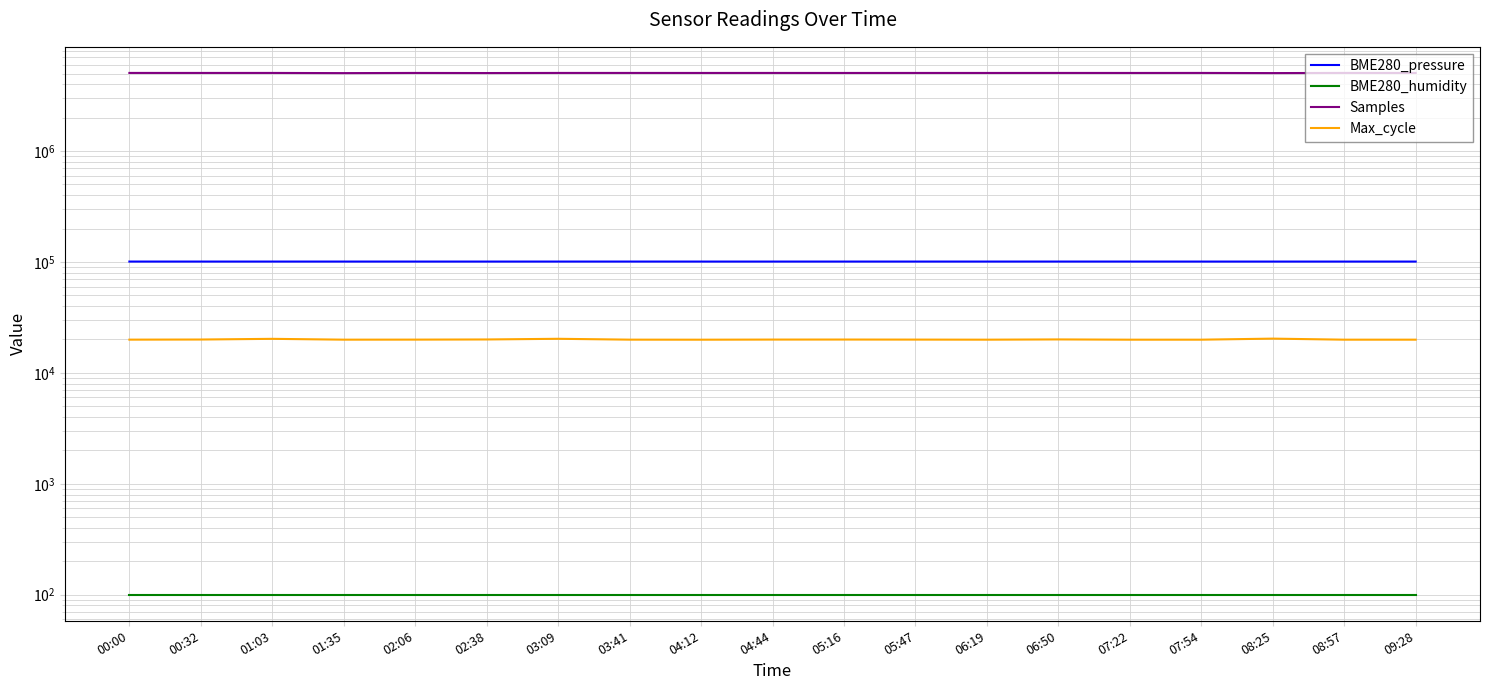

At which label is Samples closest to 5050951?

02:38